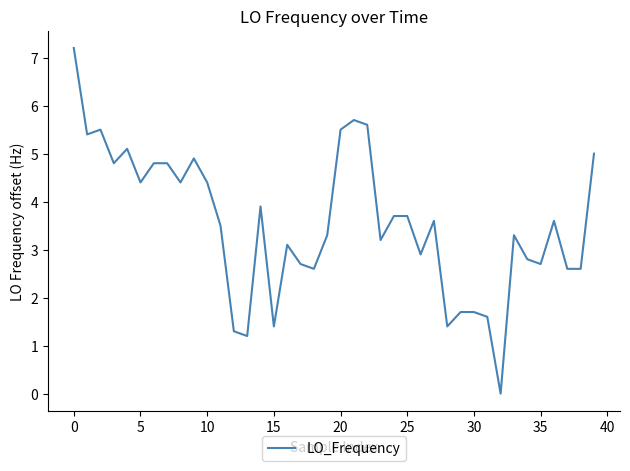

What is the difference between the maximum and minimum values?

7.2